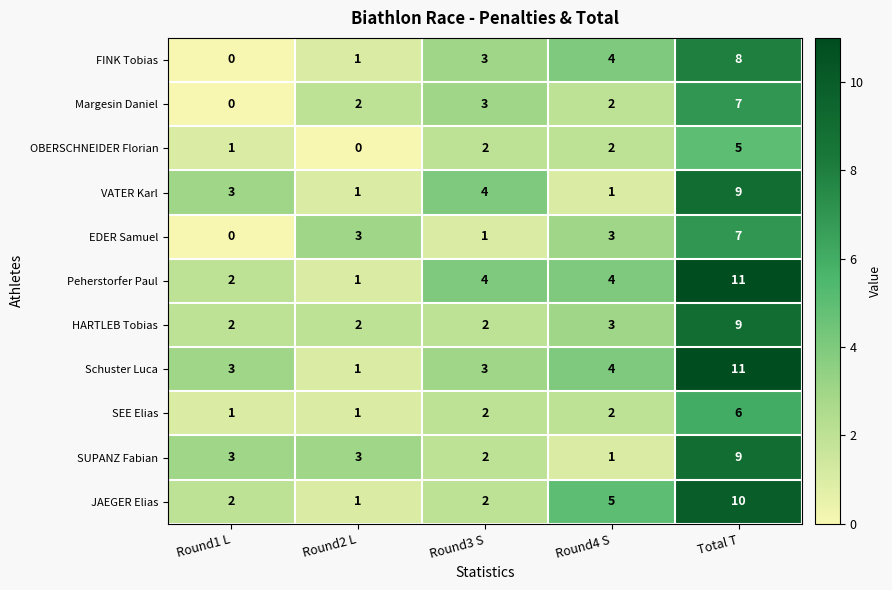

What is the difference between the Schuster Luca values at Round2 L and Total T?

10